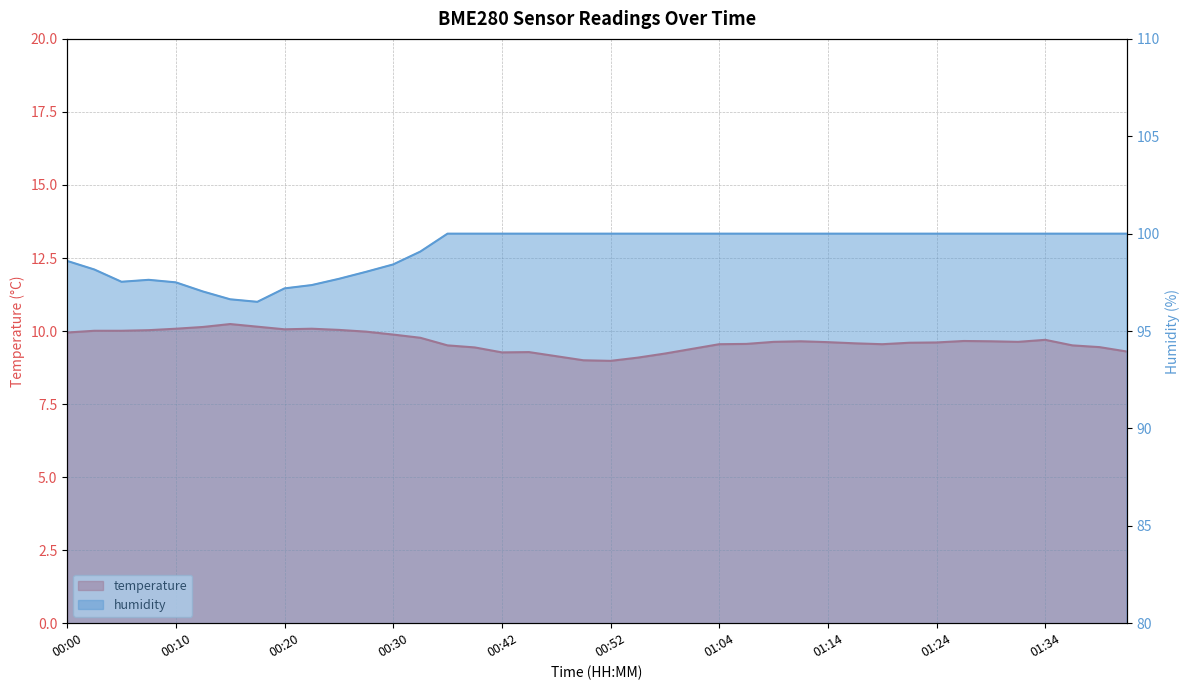

True or false: temperature and humidity cross at least once.

False